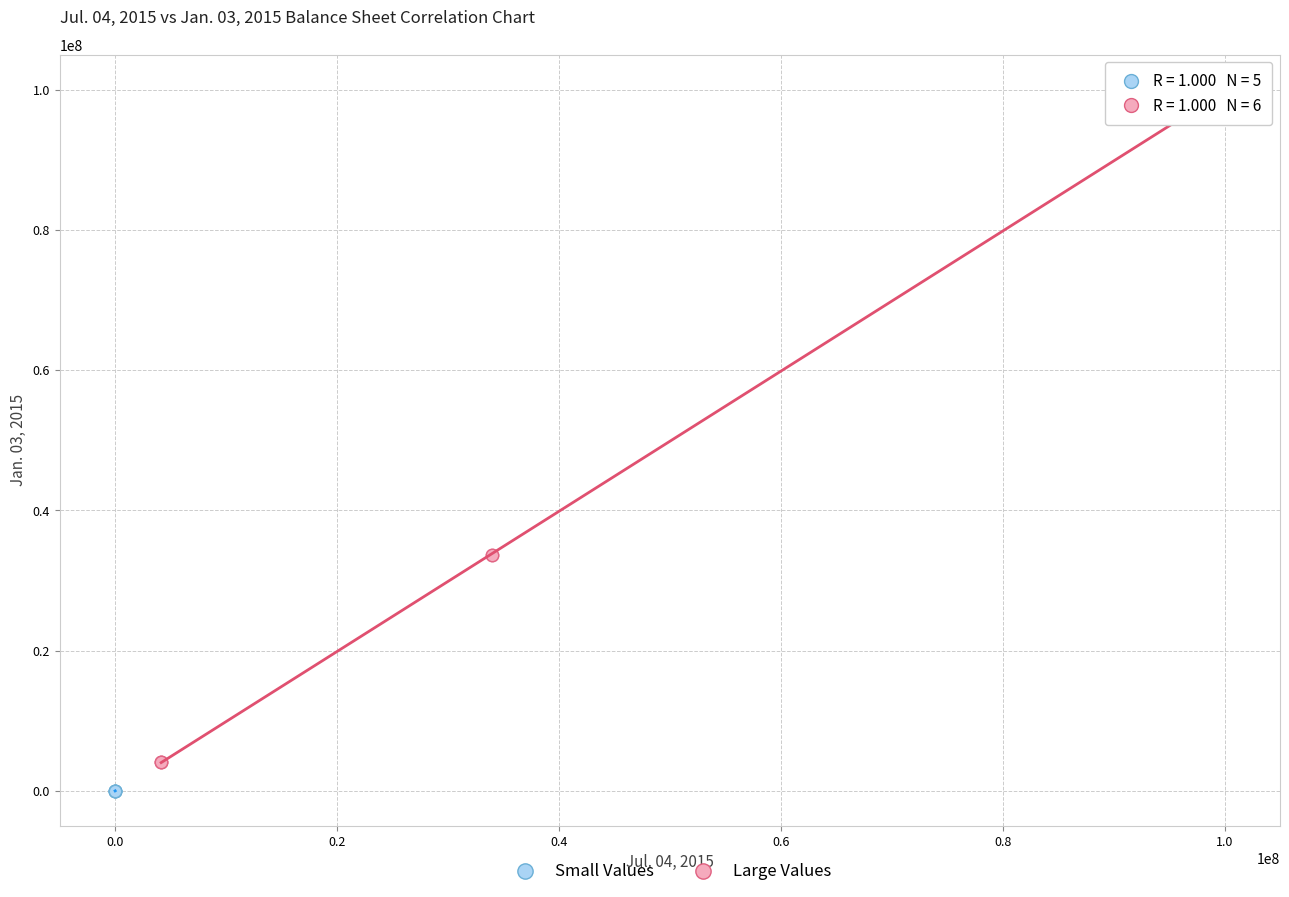

Which series has the widest spread of Y values?

Large Values